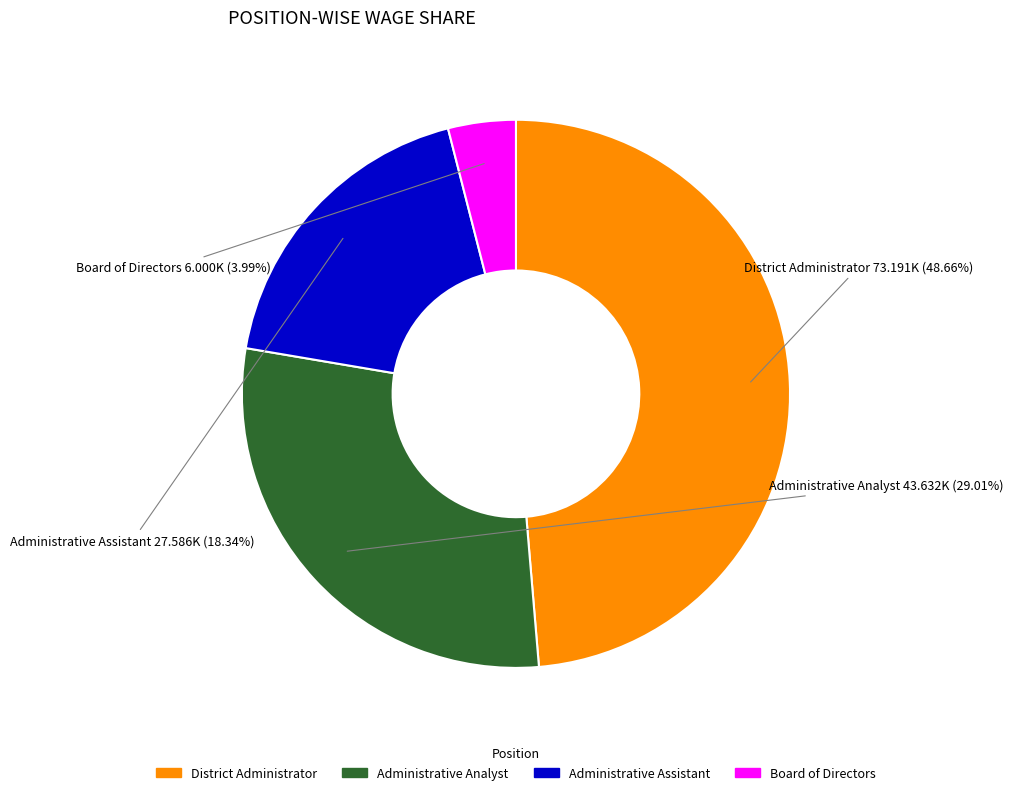

How many slices are in this pie chart?

4